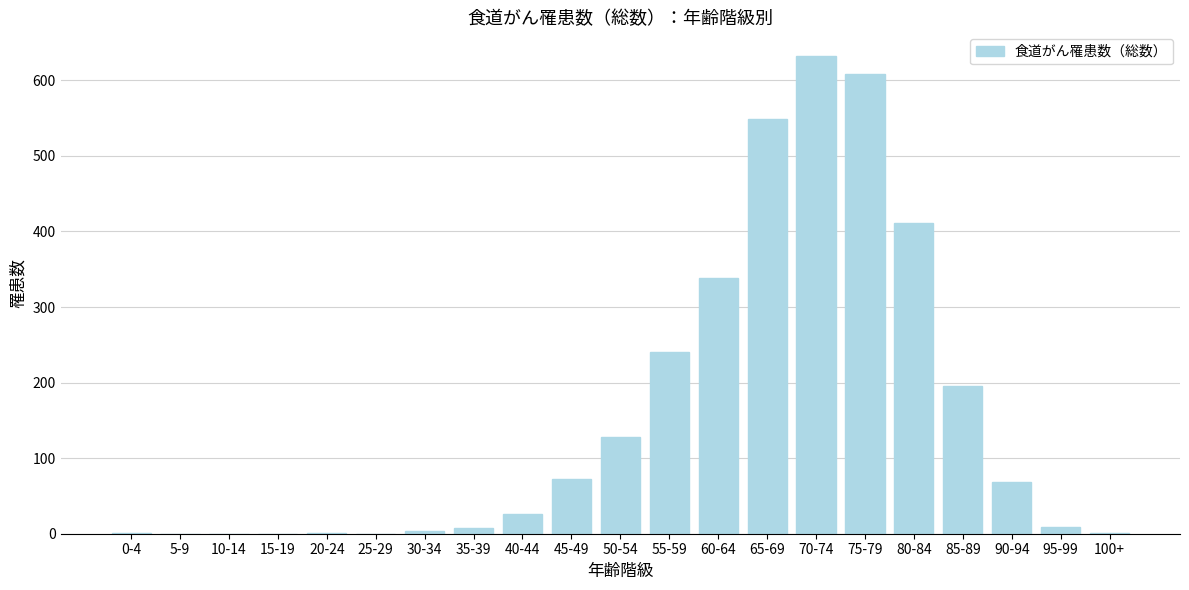

What is the sum of all values?

3294